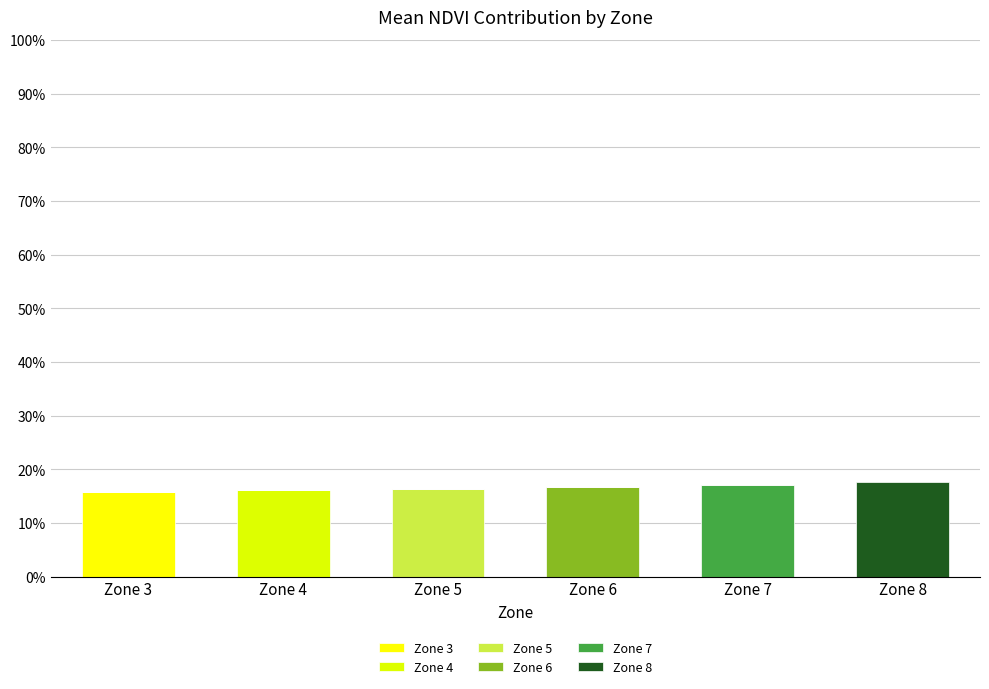

The Zone 5 series shows 0.0 at Zone 8. True or false?

True